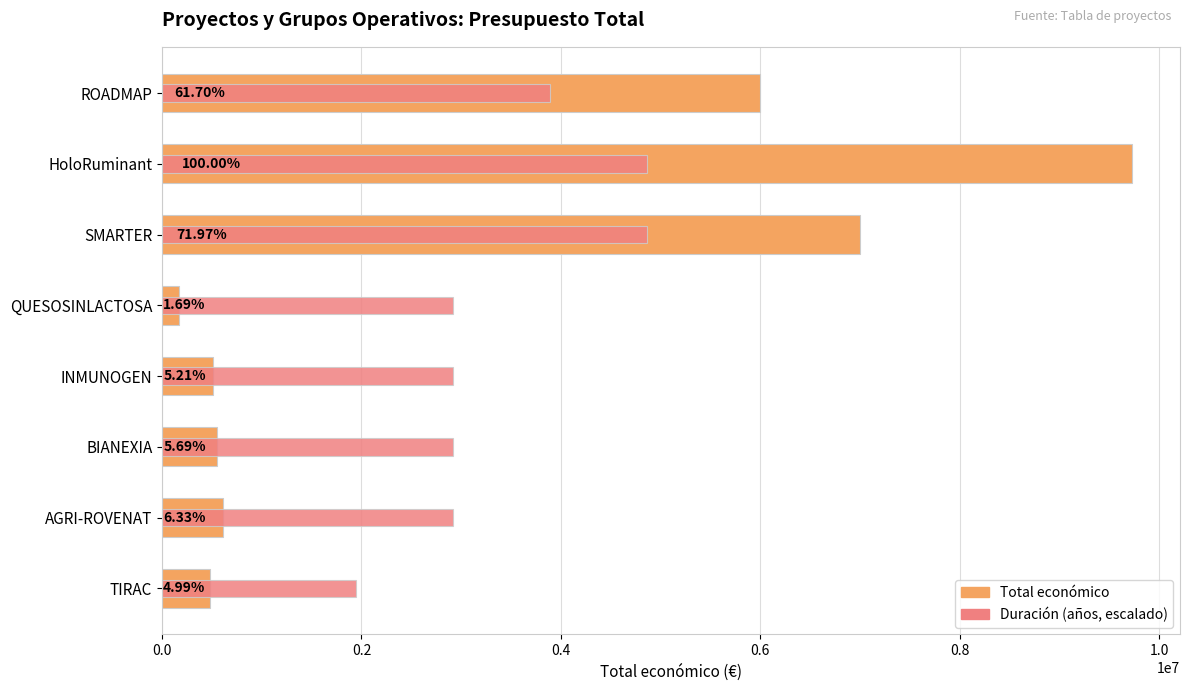

How many data points in Total económico are less than 615375?

4